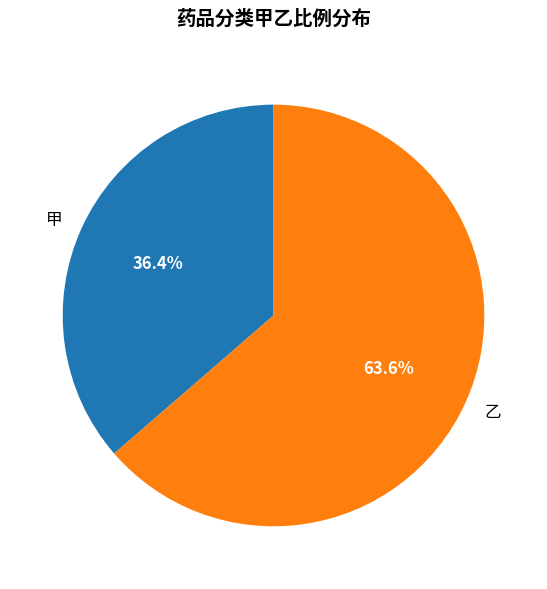

True or false: 乙 accounts for 64% of the total.

True